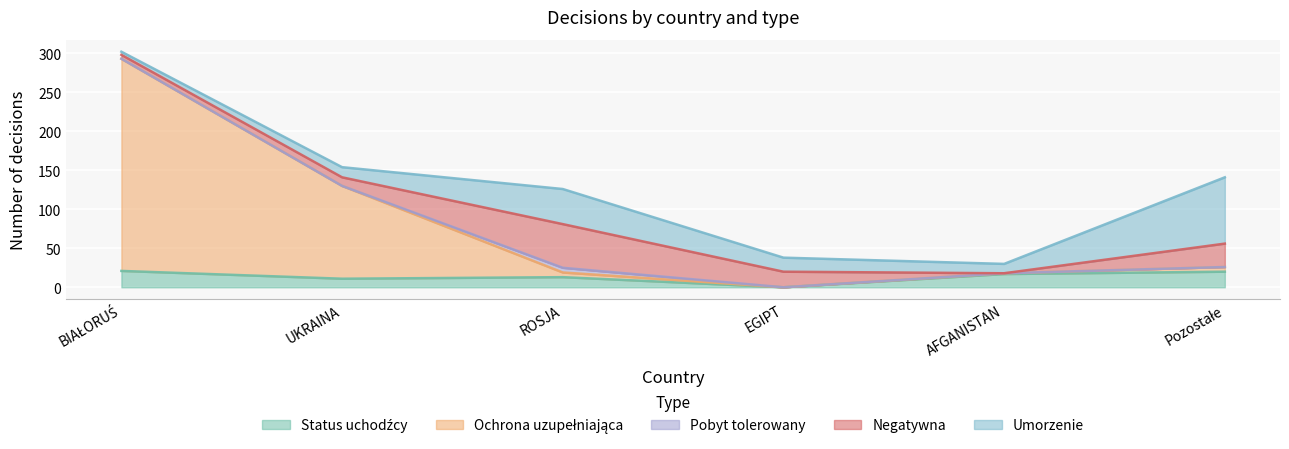

Rank the series by their maximum value, from highest to lowest.

Ochrona uzupełniająca, Umorzenie, Negatywna, Status uchodźcy, Pobyt tolerowany